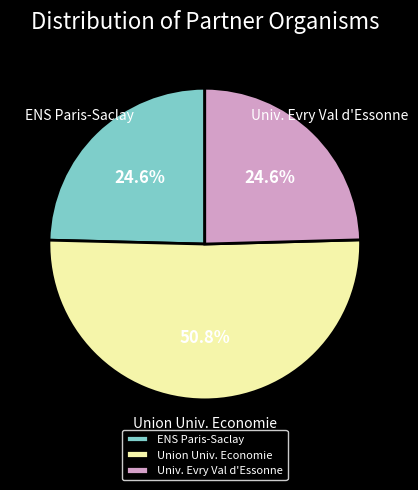

How much of the chart is everything except ENS Paris-Saclay?

75.4%